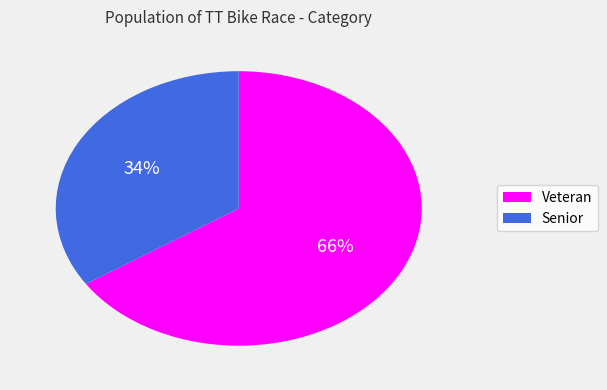

What is the largest slice in the pie chart?

Veteran